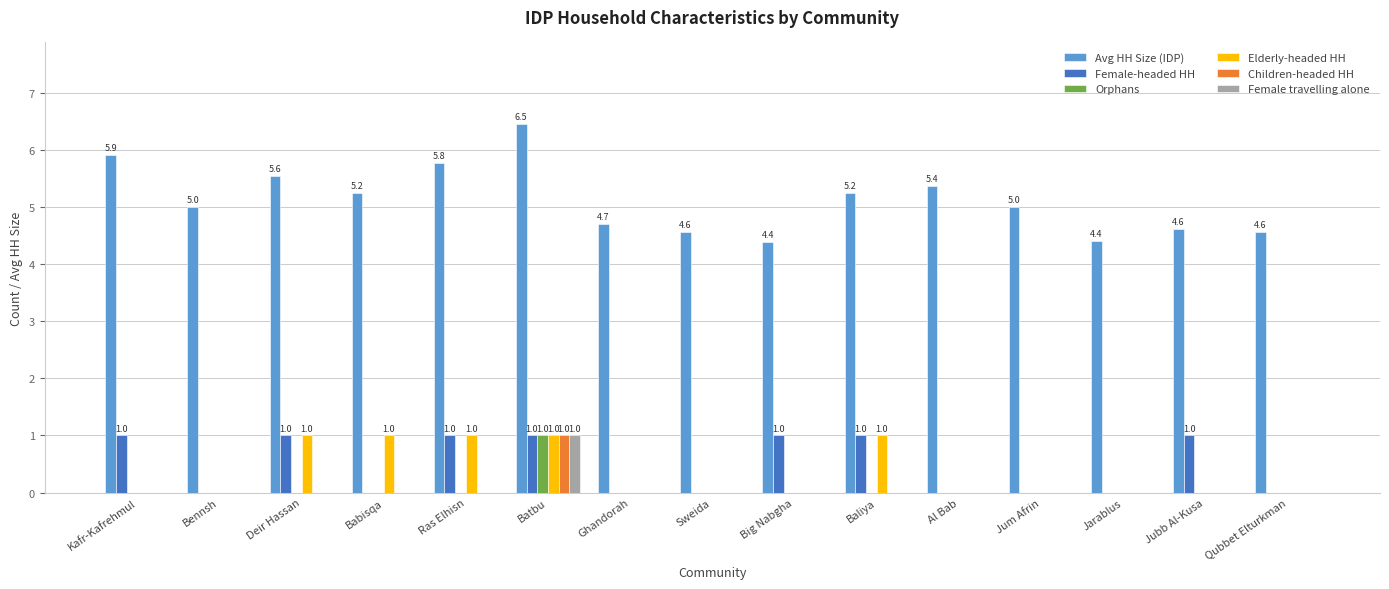

What is the maximum value shown in the chart?

6.5